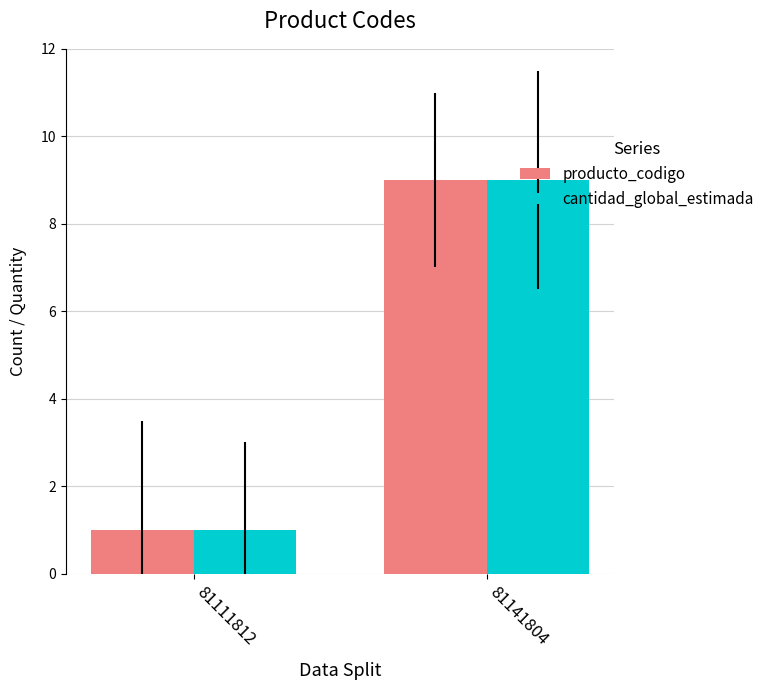

True or false: cantidad_global_estimada has a value of 1 at 81111812.

True